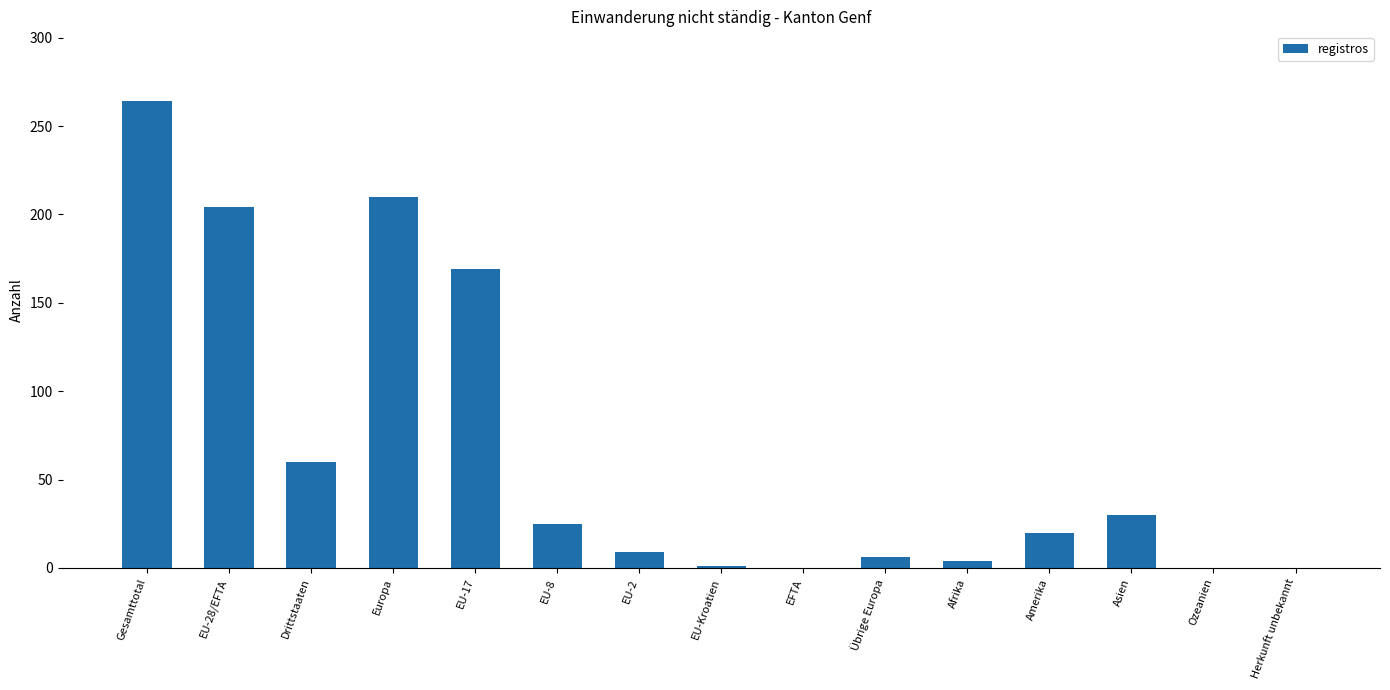

Does the chart contain stacked bars?

No